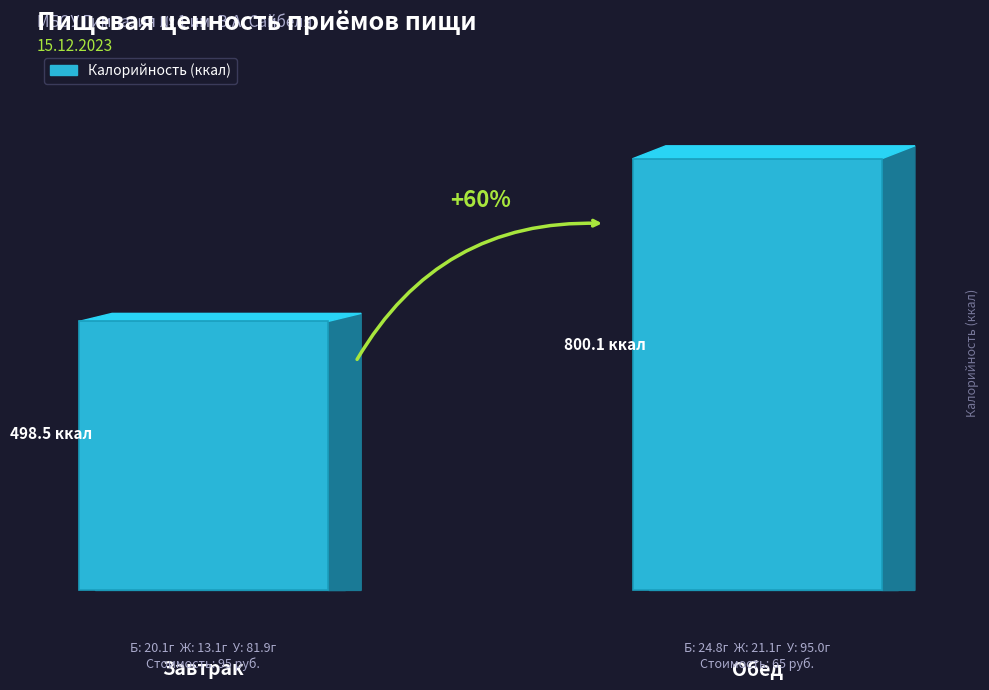

Which label corresponds to the smallest value in the chart?

Завтрак